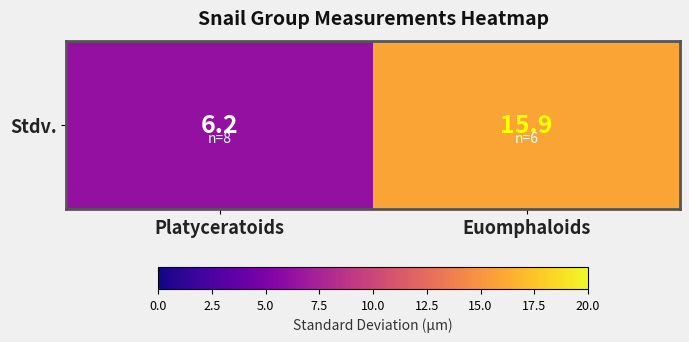

How many data points are less than 15?

1